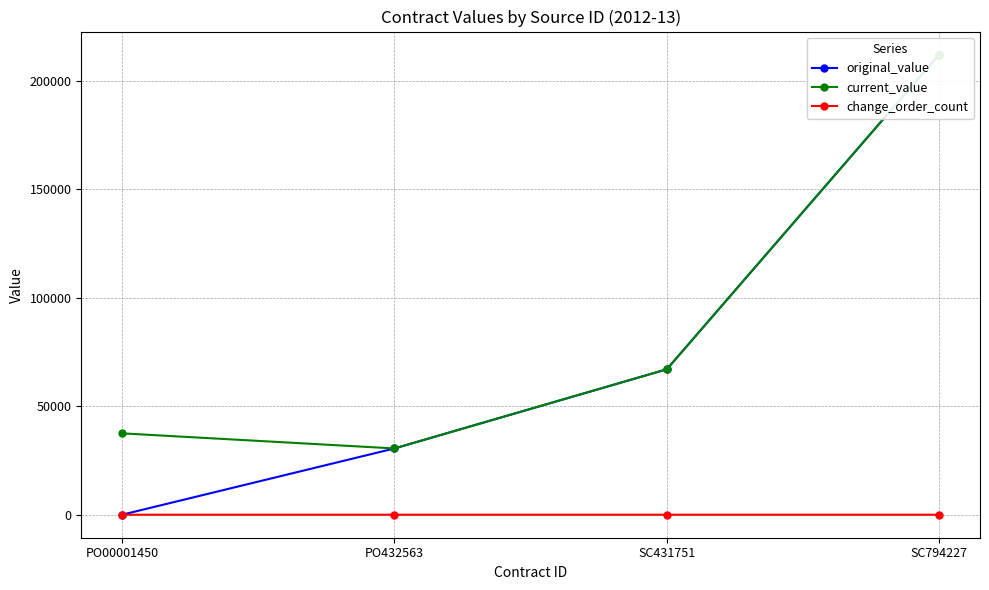

Which category has the highest value across all series?

SC794227